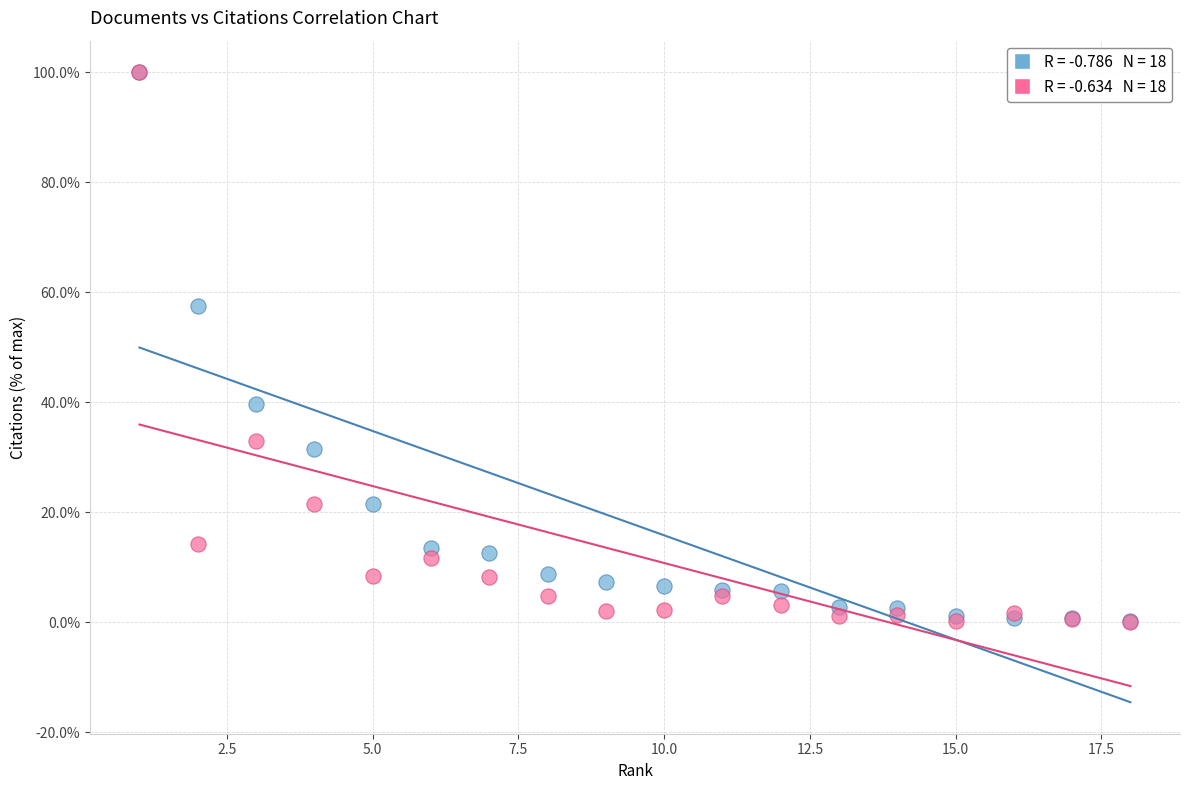

Across all series, what Y value is closest to 50?

57.4